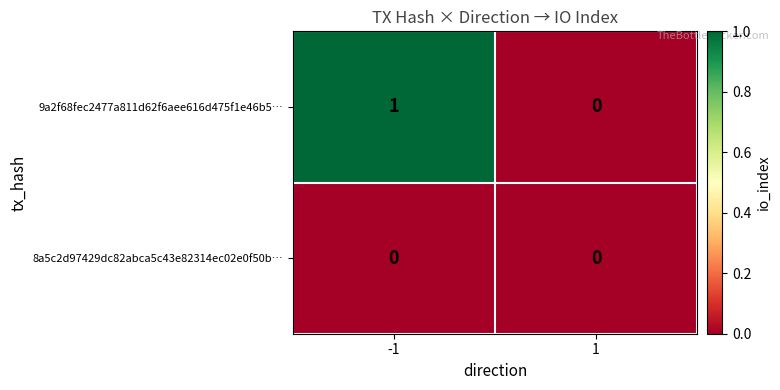

The value of 9a2f68fec2477a811d62f6aee616d475f1e46b5… at -1 is 1. True or false?

True